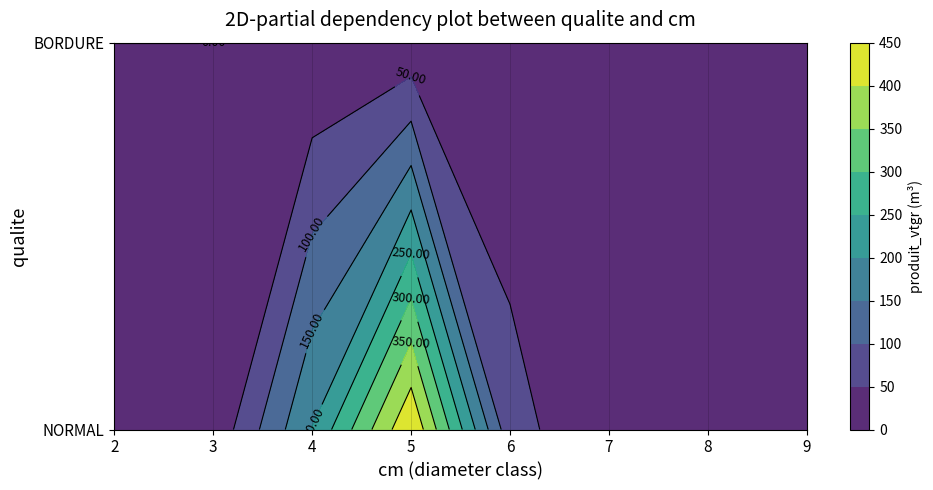

Where is NORMAL nearest to the value 223?

4